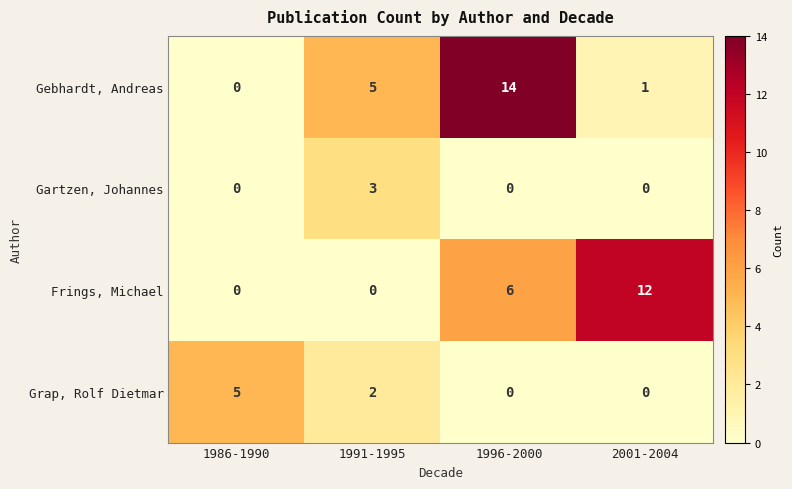

Reading left to right, transcribe all the data shown in this chart.

Gebhardt, Andreas: 1986-1990=0	1991-1995=5	1996-2000=14	2001-2004=1
Gartzen, Johannes: 1986-1990=0	1991-1995=3	1996-2000=0	2001-2004=0
Frings, Michael: 1986-1990=0	1991-1995=0	1996-2000=6	2001-2004=12
Grap, Rolf Dietmar: 1986-1990=5	1991-1995=2	1996-2000=0	2001-2004=0